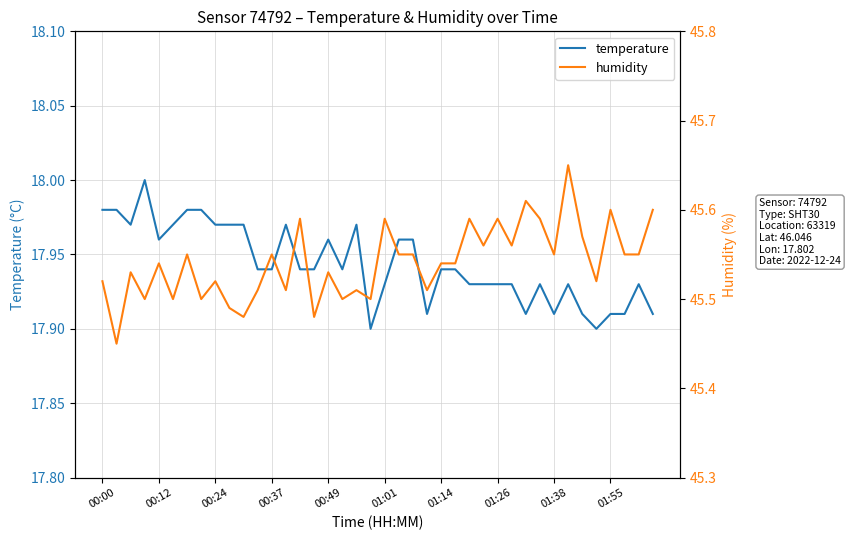

True or false: temperature has a value of 7.5 at 01:38.

False